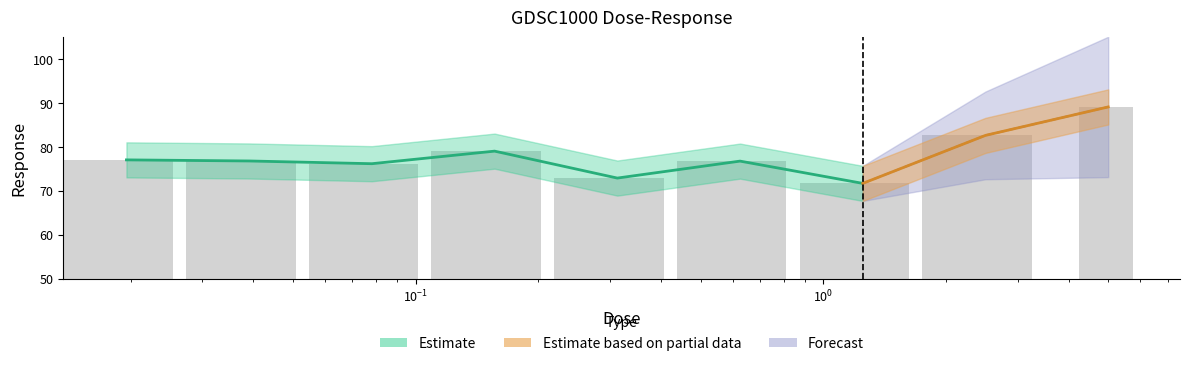

Rank the categories by value from highest to lowest.

5.0, 2.5, 0.15625, 0.0195312, 0.0390625, 0.625, 0.078125, 0.3125, 1.25